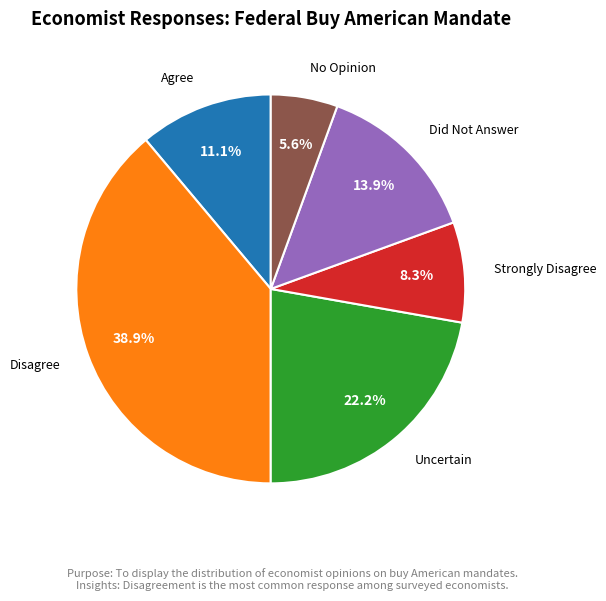

Does any single category account for the majority?

No